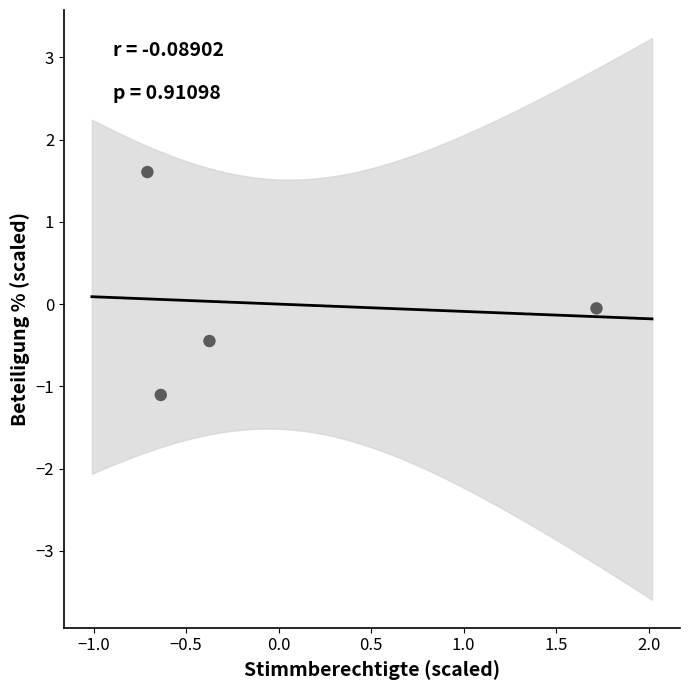

What is the range of Y values (max minus min)?

2.7